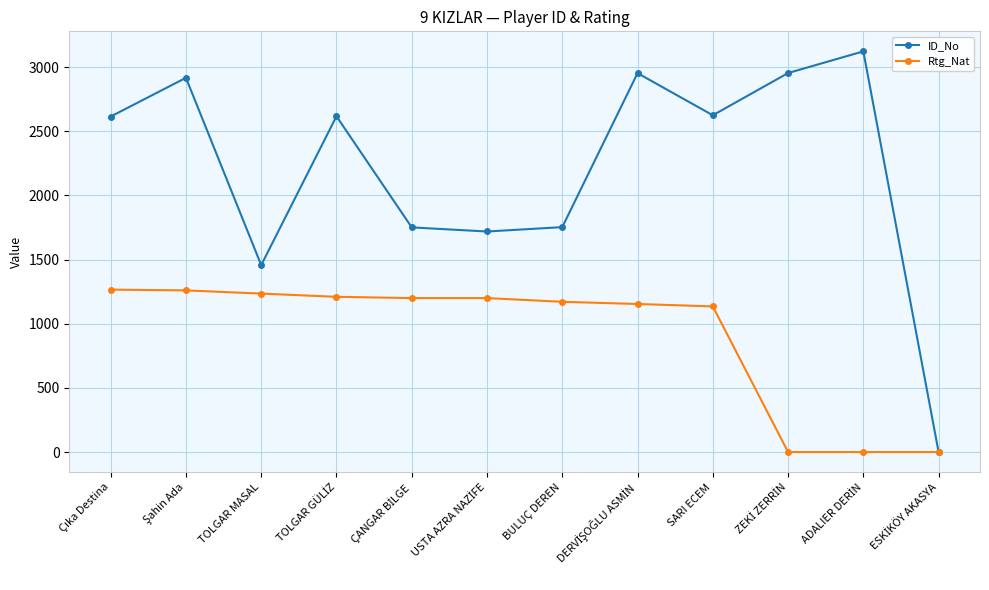

List the series in order of their peak value, highest first.

ID_No, Rtg_Nat